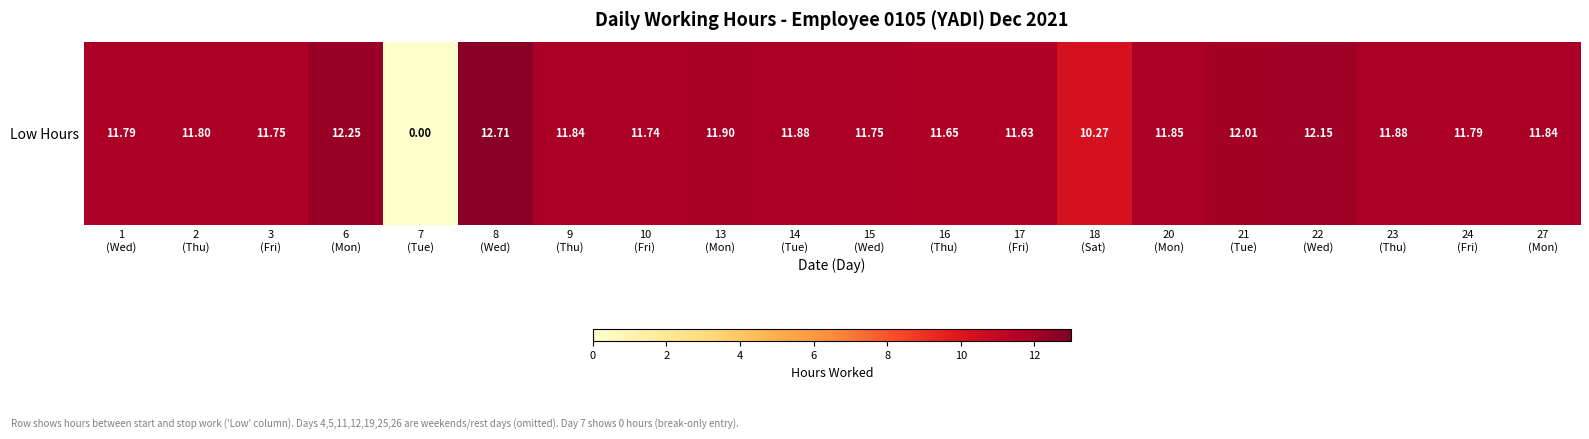

How many data points are less than 11?

2